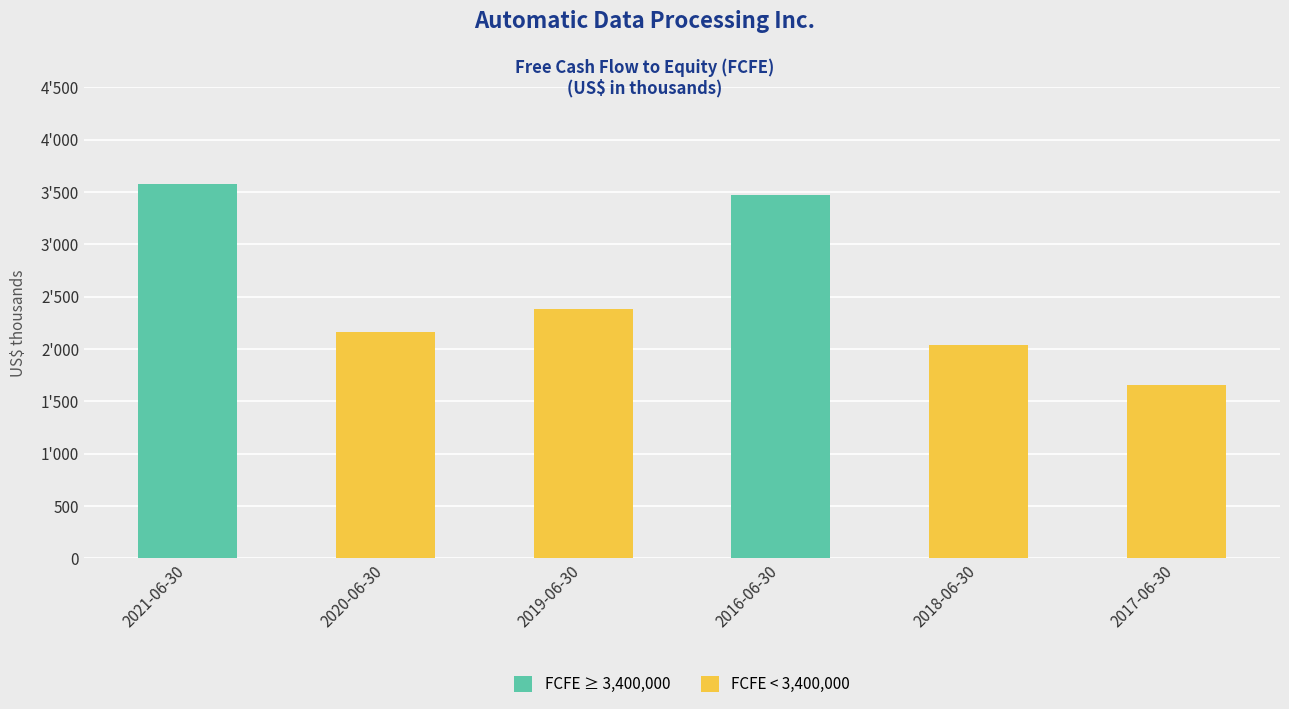

Is it true that the value at 2019-06-30 is 2381700?

True